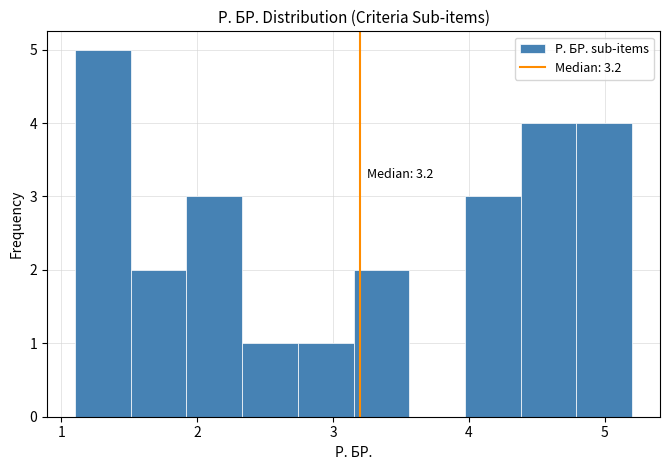

Over which range of the x-axis is the bar tallest?

1.10 to 1.51